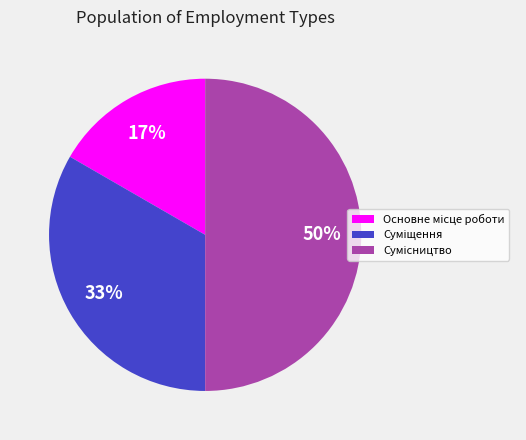

To the nearest percent, what is the average slice percentage?

33%